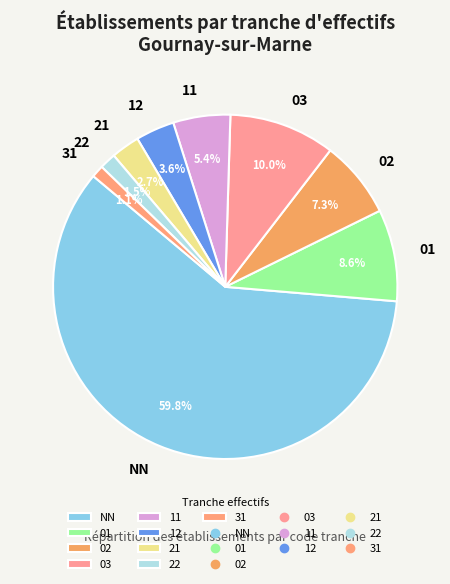

What is the majority slice?

NN